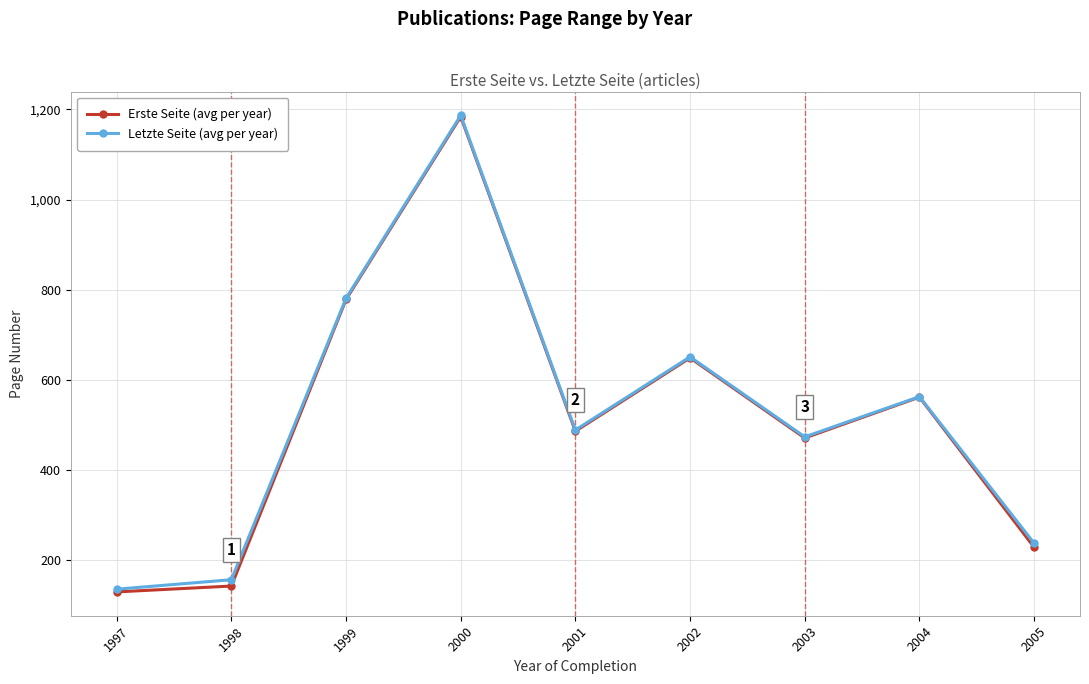

How many data points in Letzte Seite (avg per year) are less than 489?

4